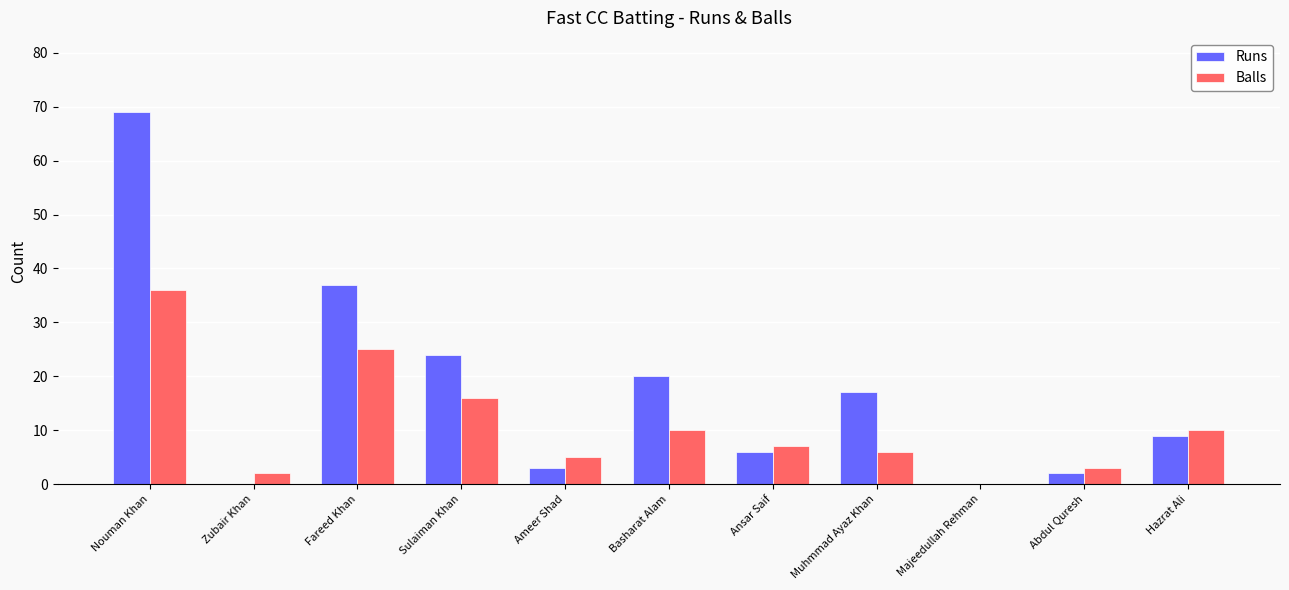

Between Fareed Khan and Ansar Saif, which series saw the biggest shift?

Runs